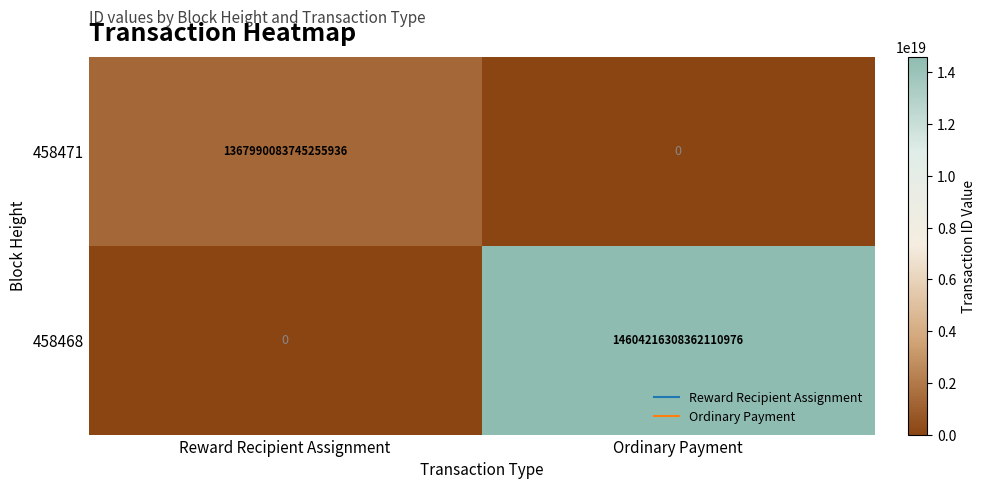

The 458471 series shows -752153212914065920 at Ordinary Payment. True or false?

False